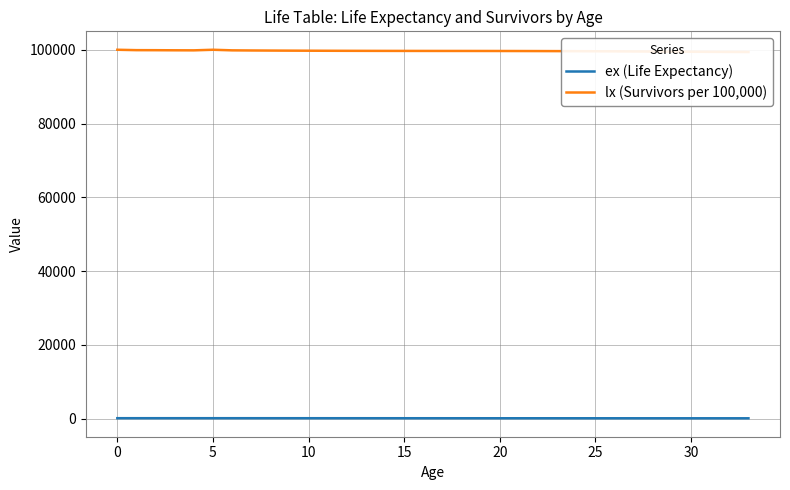

What is the label of the 20th point from the right?

14